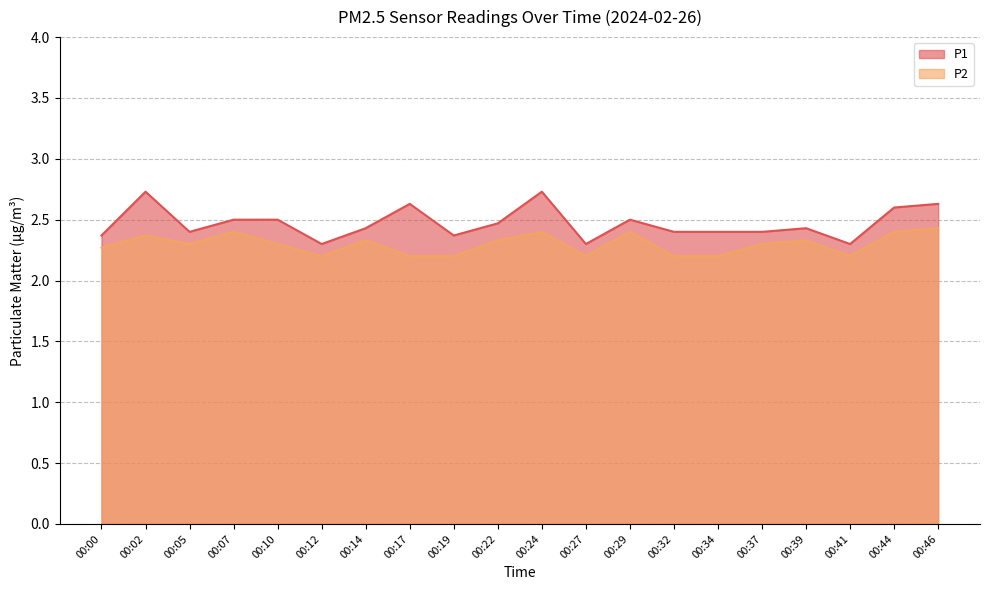

How many interior local valleys does the P1 series have?

5